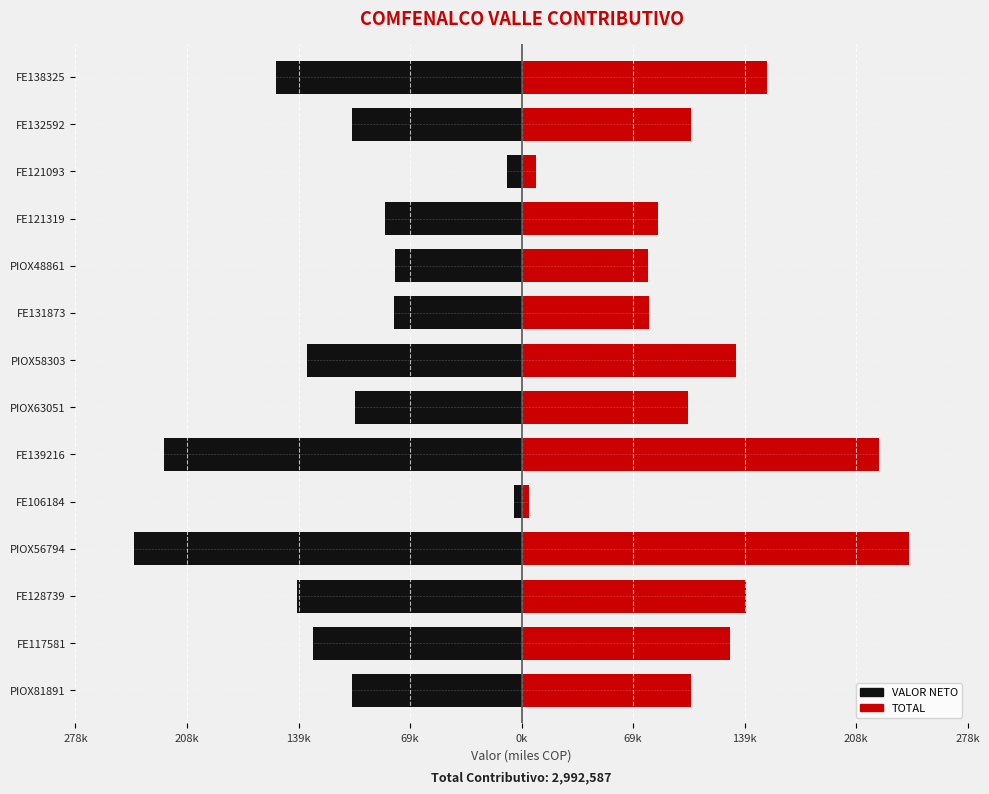

What is the sum of all TOTAL values?

1593.7